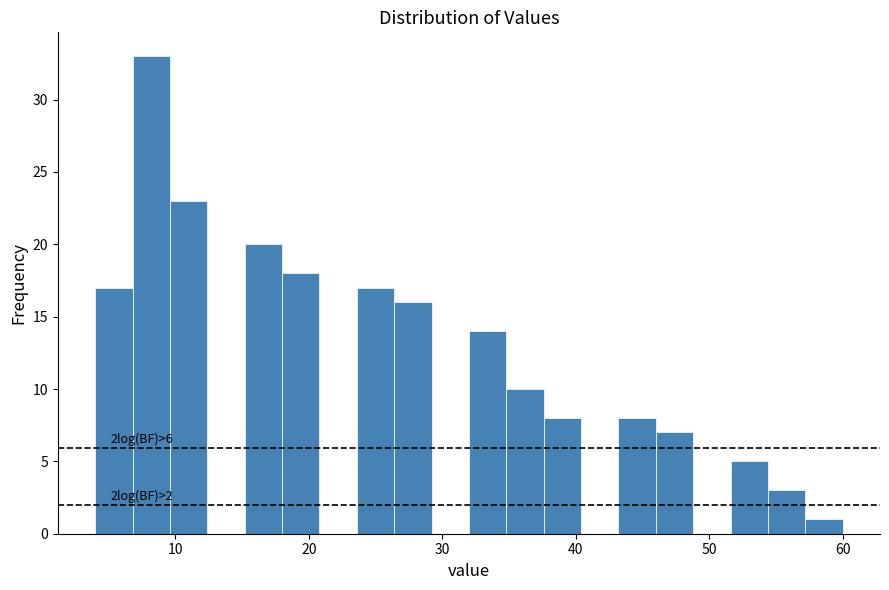

Read against the x-axis, roughly where is the centre of the tallest bar?

8